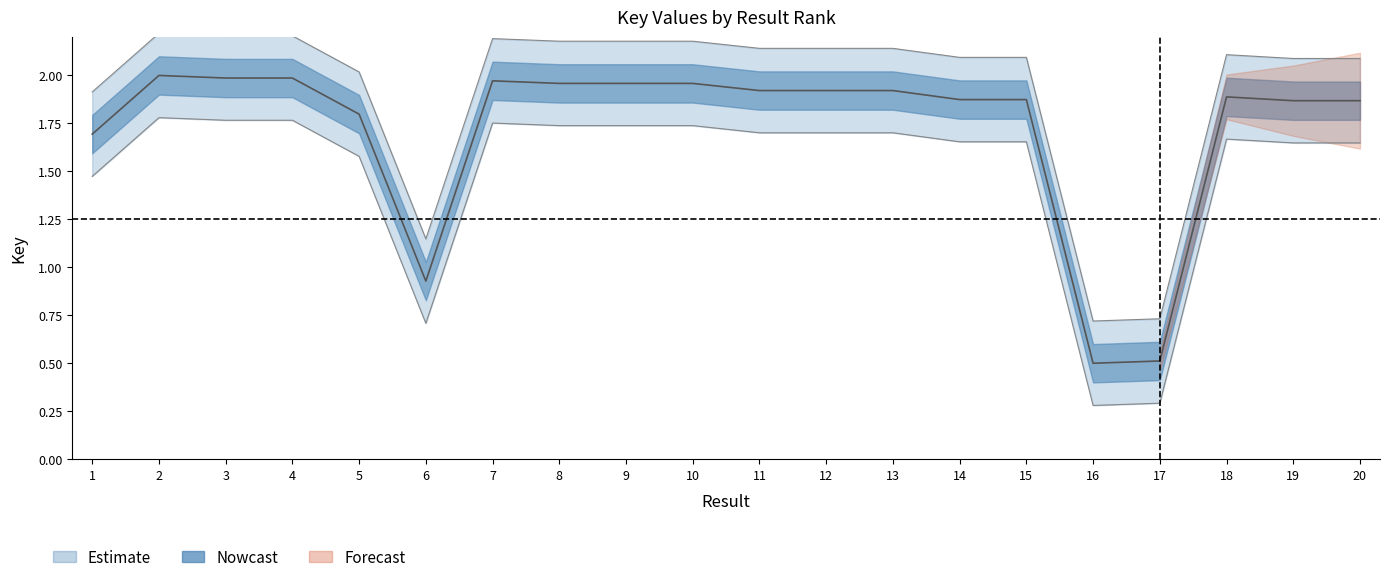

How many data points are less than 1?

3